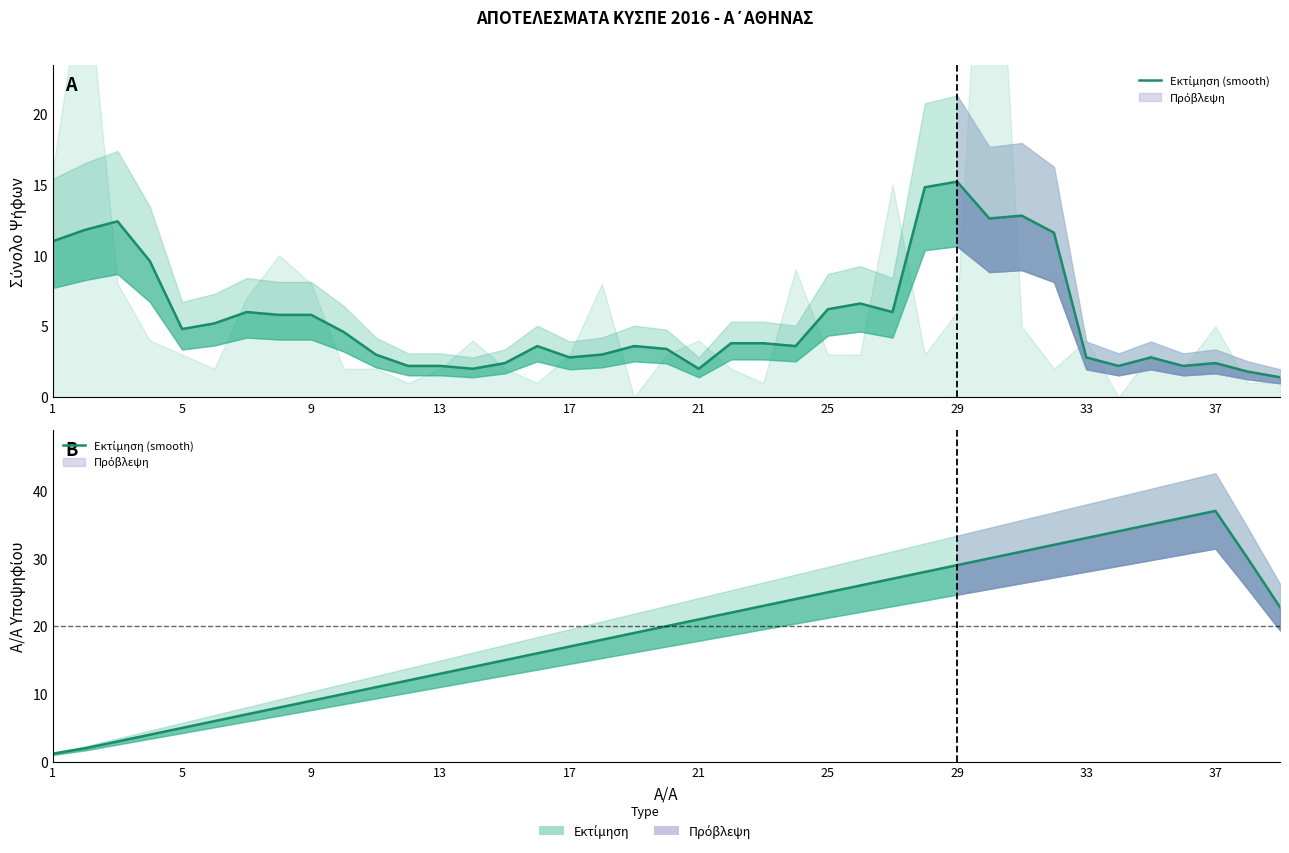

Reading right to left, extract all data points from this chart.

22.8	30.0	37.0	36.0	35.0	34.0	33.0	32.0	31.0	30.0	29.0	28.0	27.0	26.0	25.0	24.0	23.0	22.0	21.0	20.0	19.0	18.0	17.0	16.0	15.0	14.0	13.0	12.0	11.0	10.0	9.0	8.0	7.0	6.0	5.0	4.0	3.0	2.0	1.2